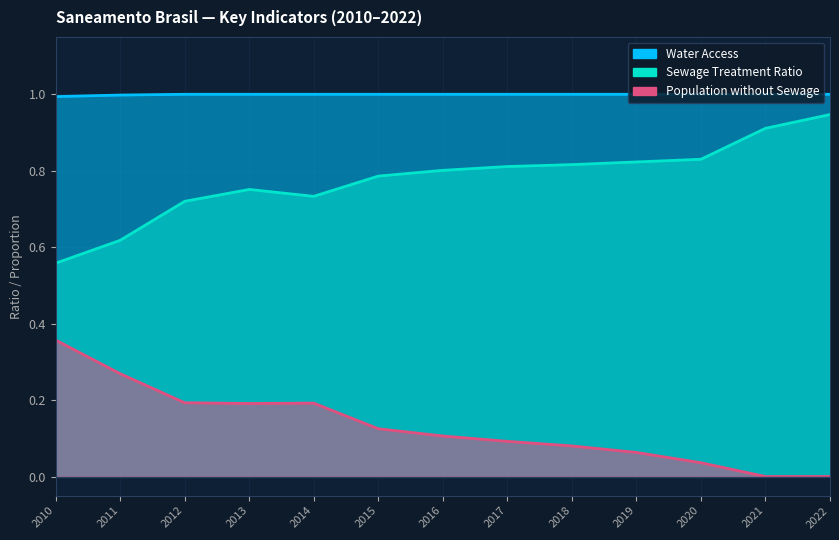

True or false: Population without Sewage and Water Access intersect in this chart.

False